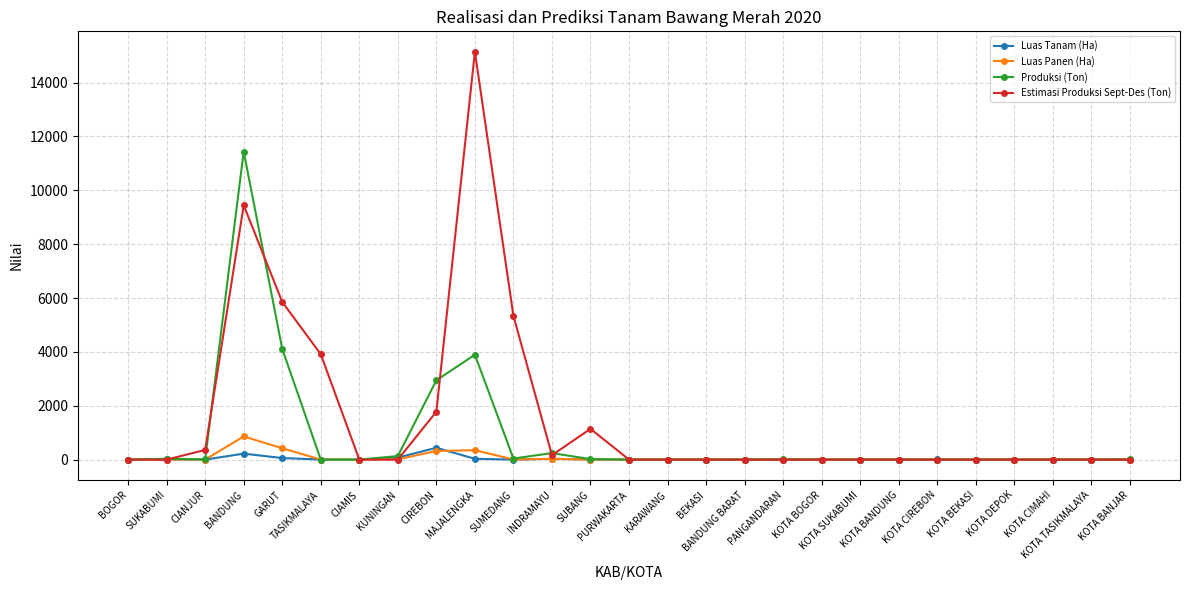

At which category is the sum across all series the highest?

BANDUNG